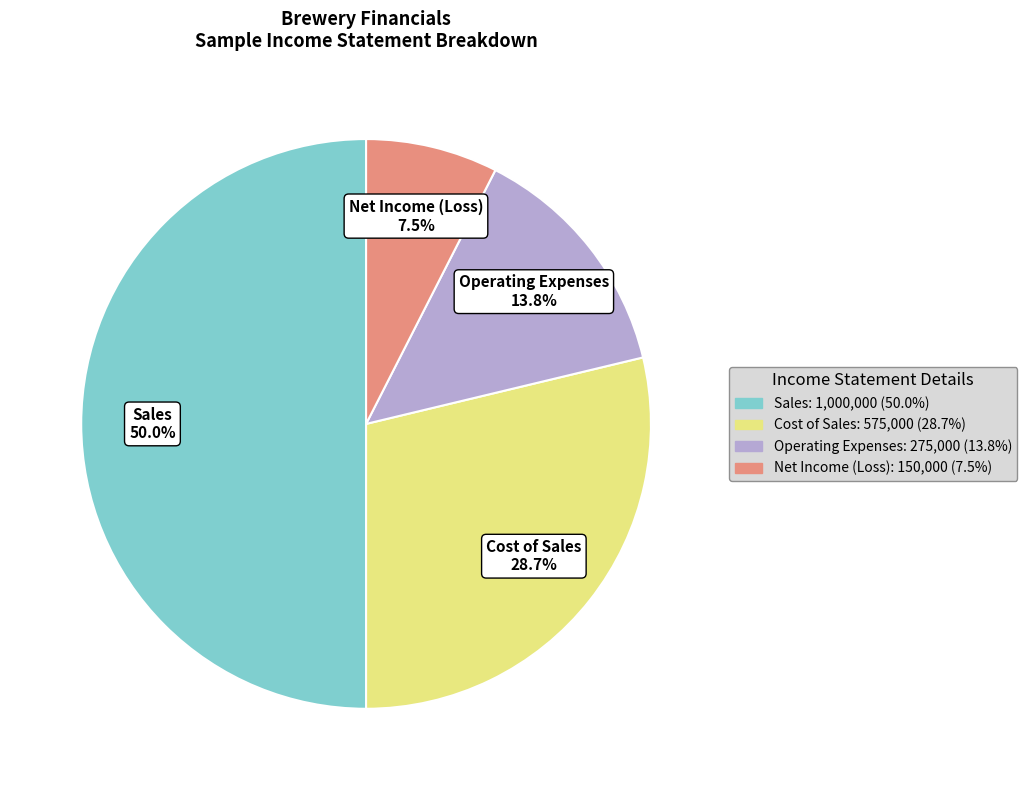

The Operating Expenses slice represents 7% of the pie. True or false?

False